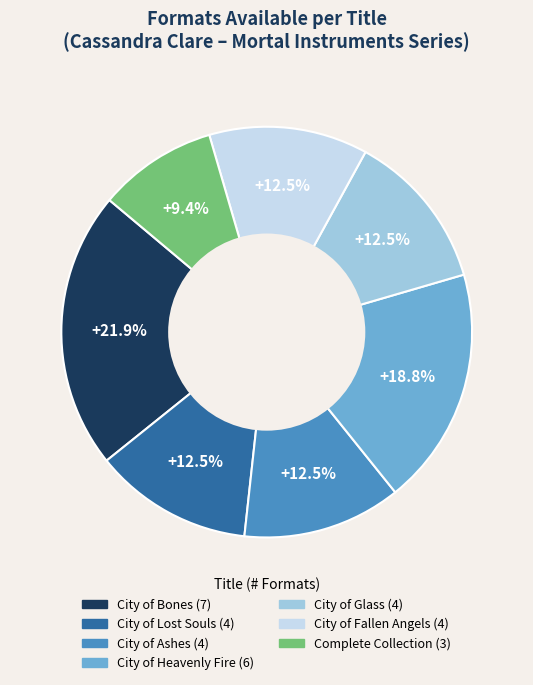

Is there a majority slice in this chart?

No